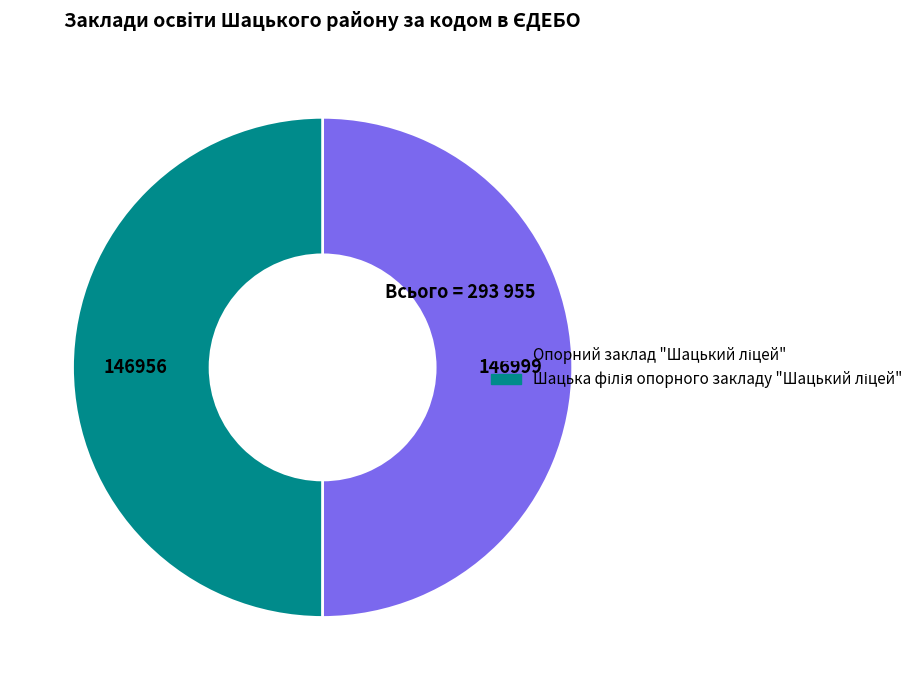

Between Шацька філія опорного закладу "Шацький ліцей" and Опорний заклад "Шацький ліцей", which is larger?

Опорний заклад "Шацький ліцей"